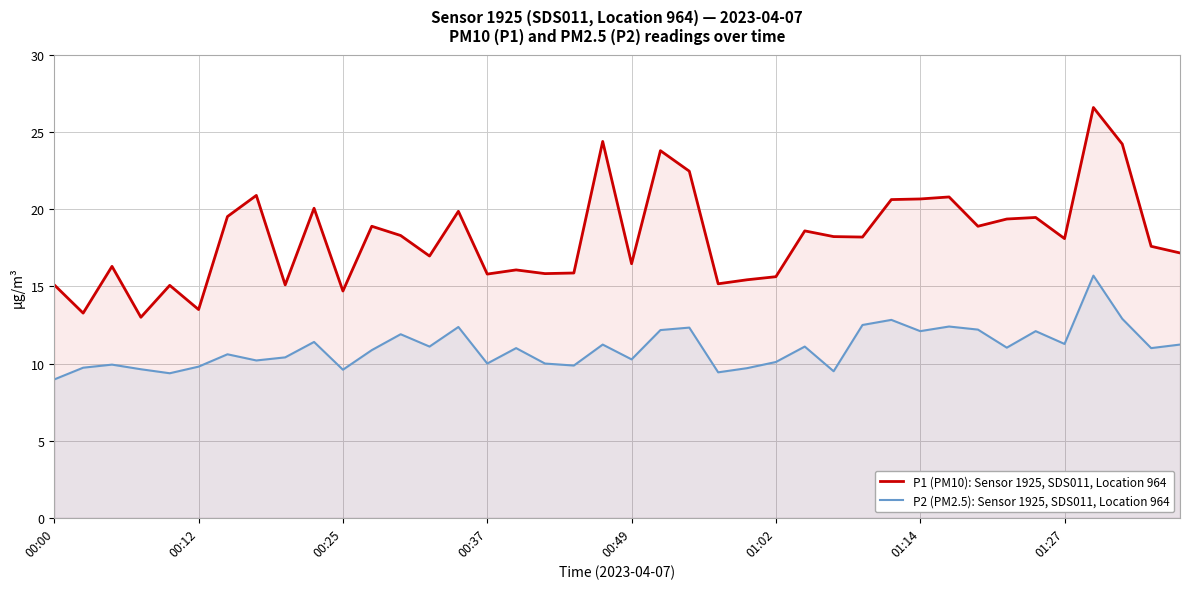

The P1 (PM10): Sensor 1925, SDS011, Location 964 series shows 25.9 at 00:49. True or false?

False